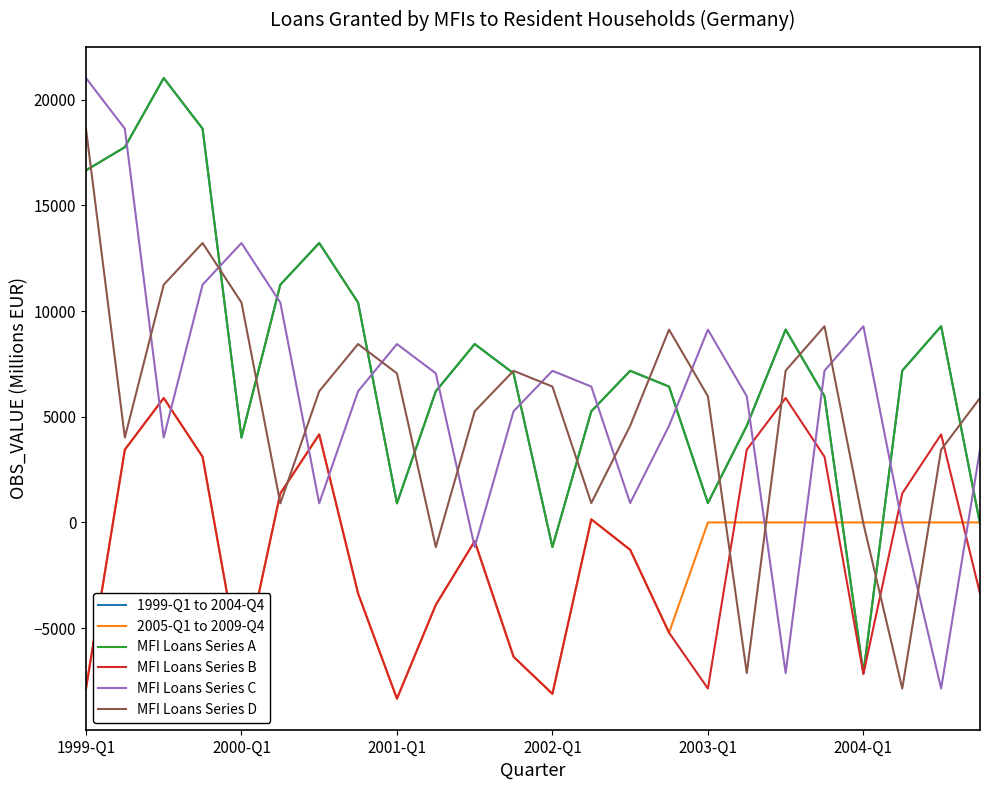

Does the chart display data point markers on the line(s)?

No